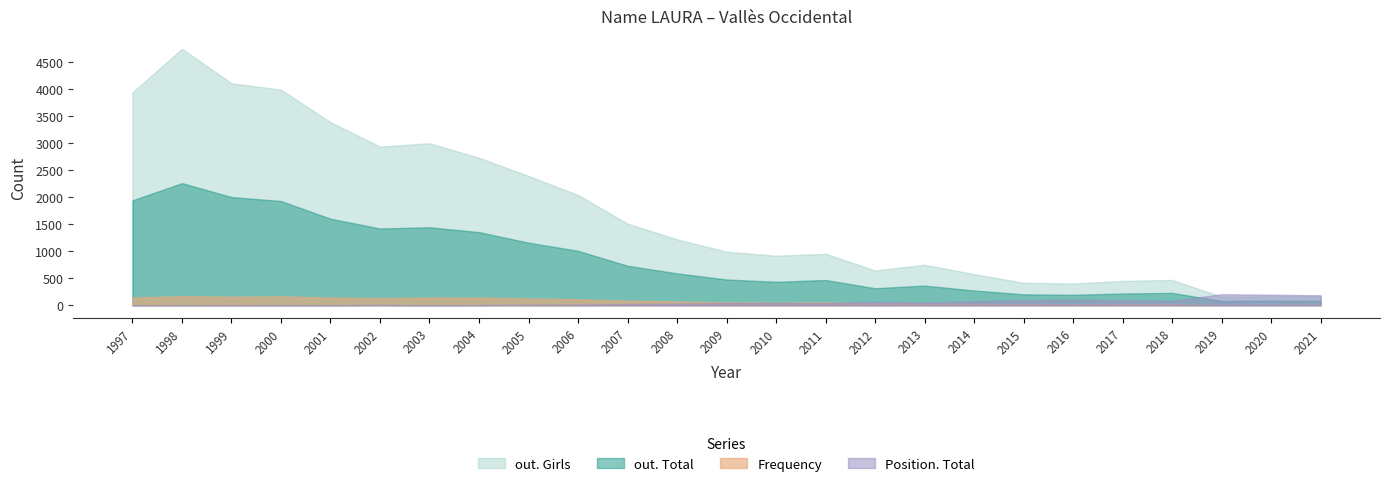

In out. Girls, how many points are higher than both neighbors (excluding endpoints)?

5